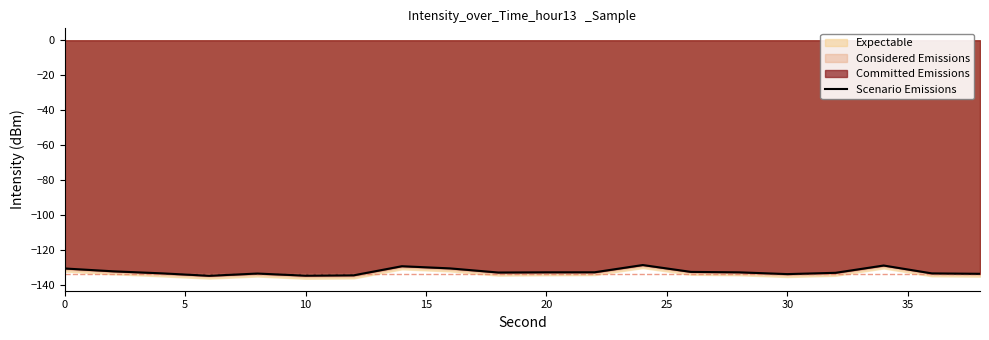

What is the minimum value shown in the chart?

-134.9